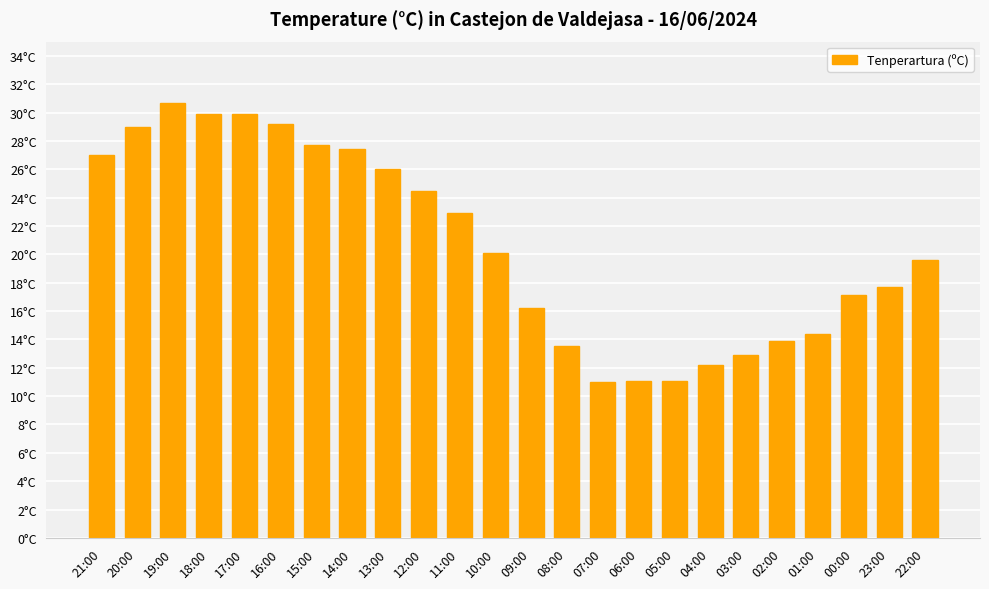

Does the chart contain any negative values?

No